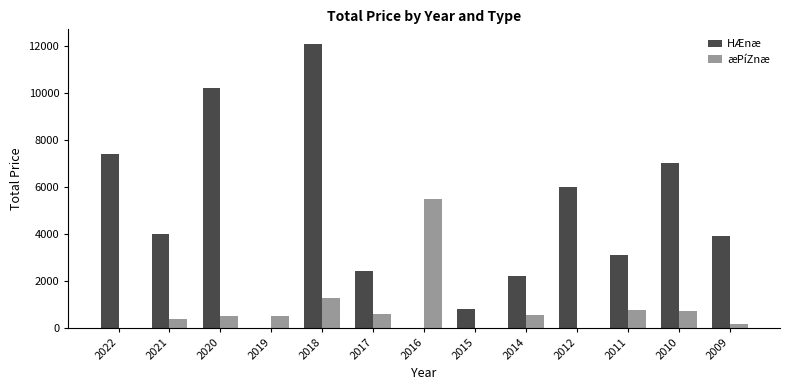

What is the sum of all HÆnæ values?

59070